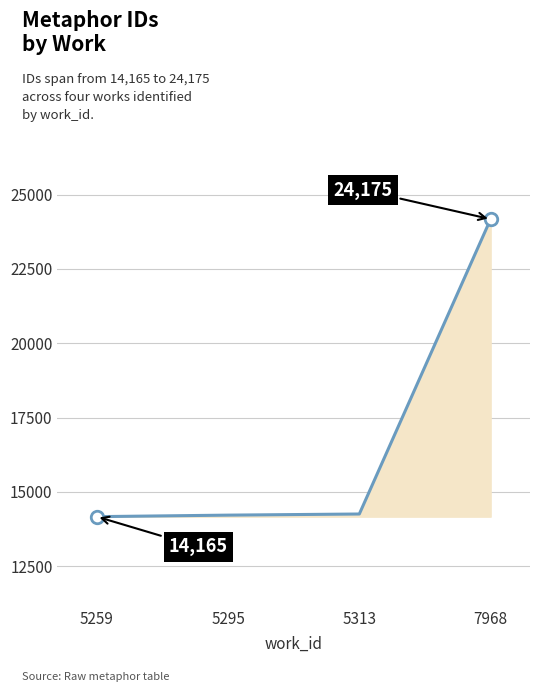

True or false: the data shows 14254 at 5313.

True